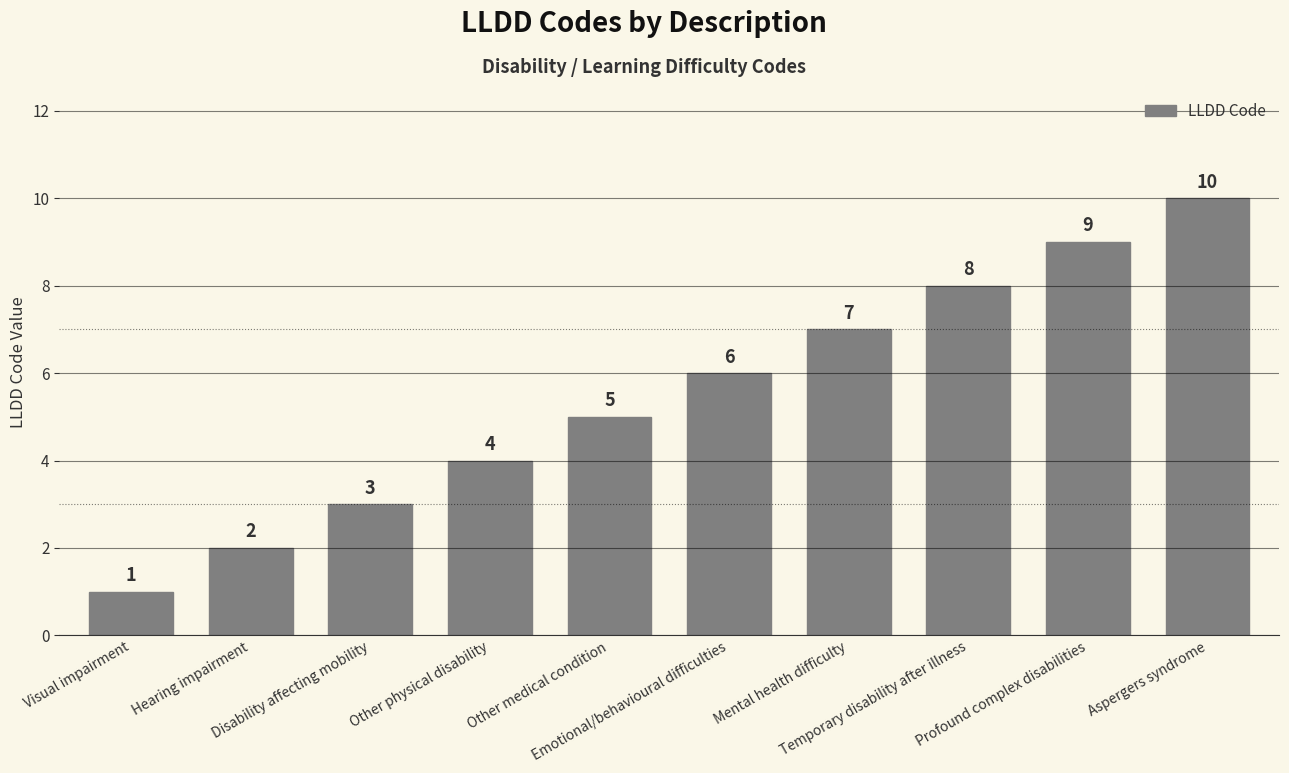

Is it true that the value at Hearing impairment is 2?

True